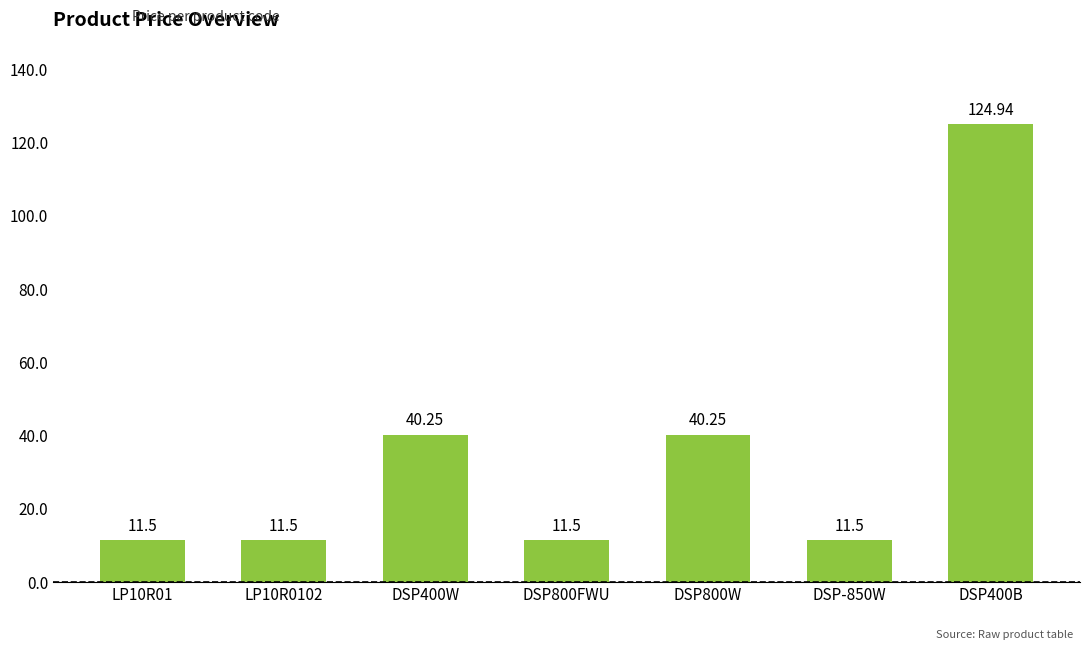

What is the difference between the second highest and second lowest values?

28.8